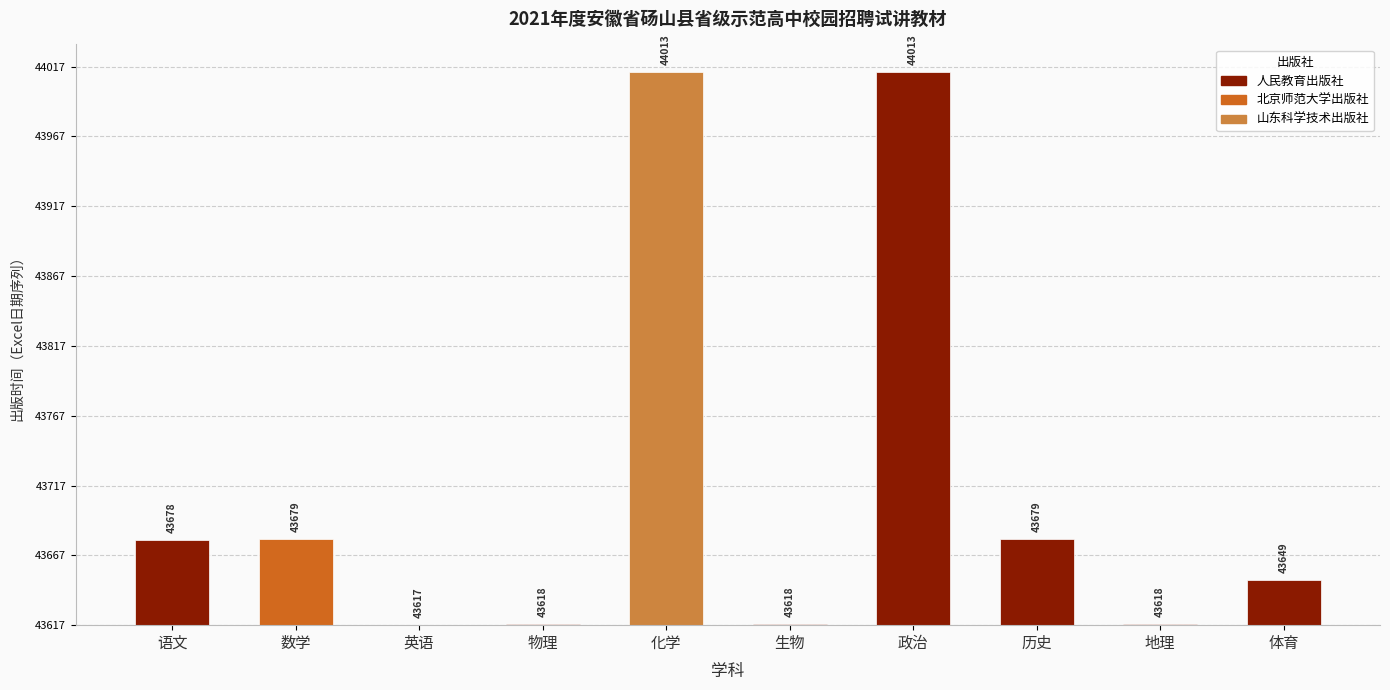

What is the change in value from 英语 to 化学?

+396